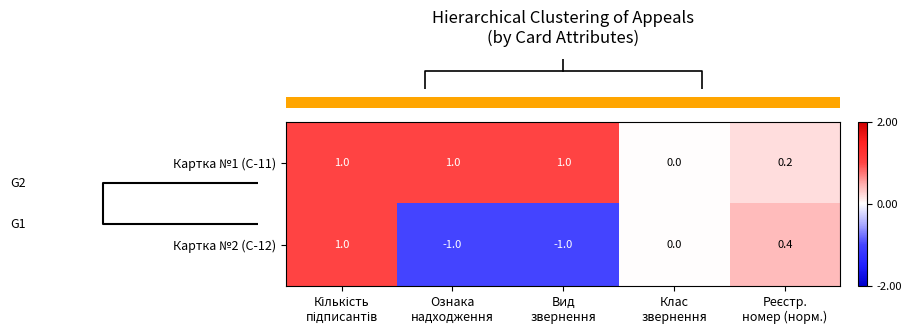

Which series has the largest total across all categories?

Картка №1 (С-11)